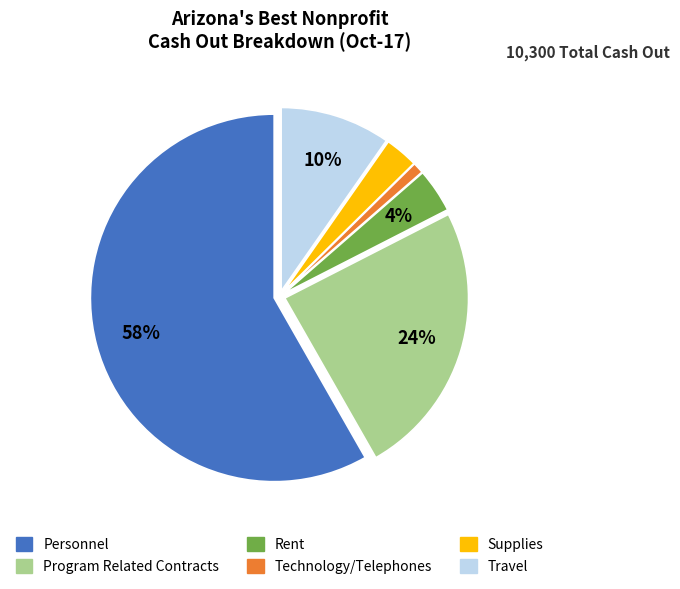

What is the smallest slice in the pie chart?

Technology/Telephones